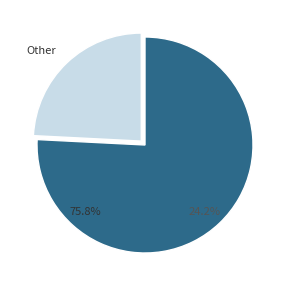

Which category has the biggest portion of the pie?

US